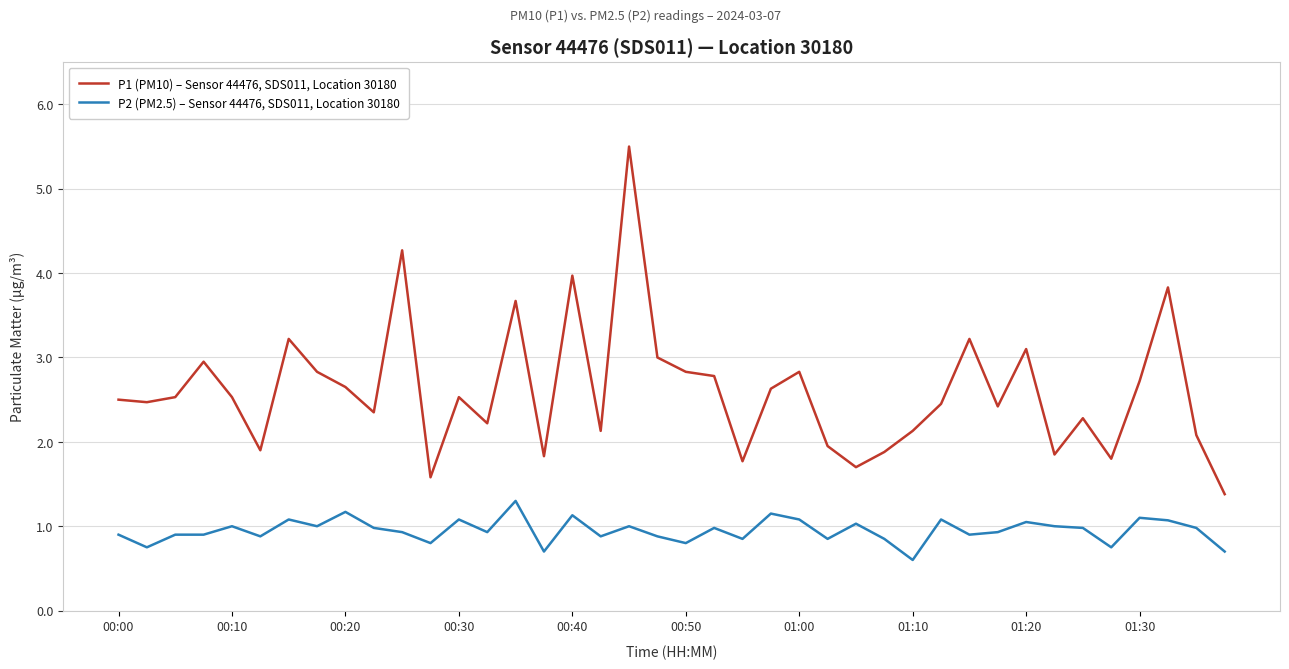

What are all the series names shown in the legend?

P1 (PM10) – Sensor 44476, SDS011, Location 30180, P2 (PM2.5) – Sensor 44476, SDS011, Location 30180